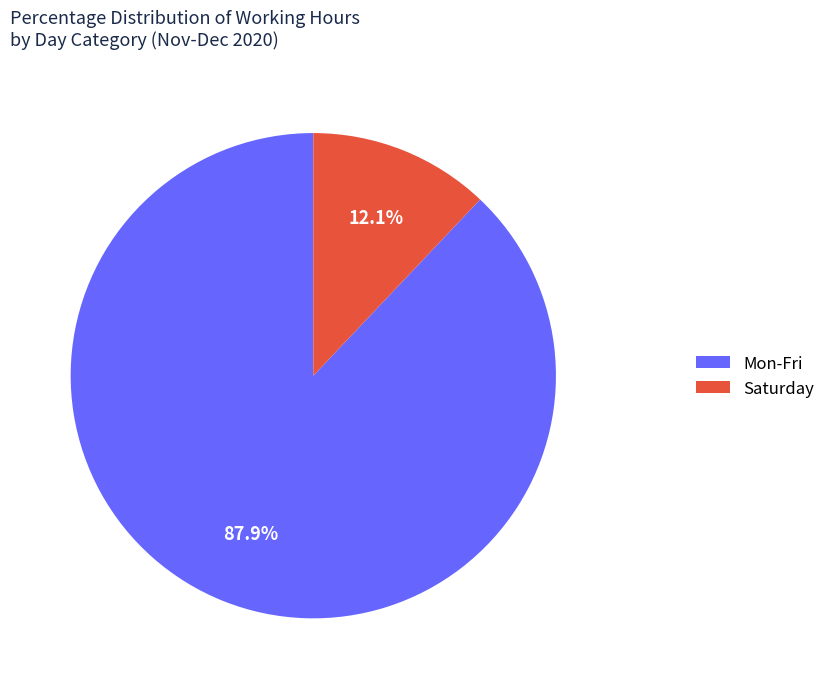

Is there a majority slice in this chart?

Yes